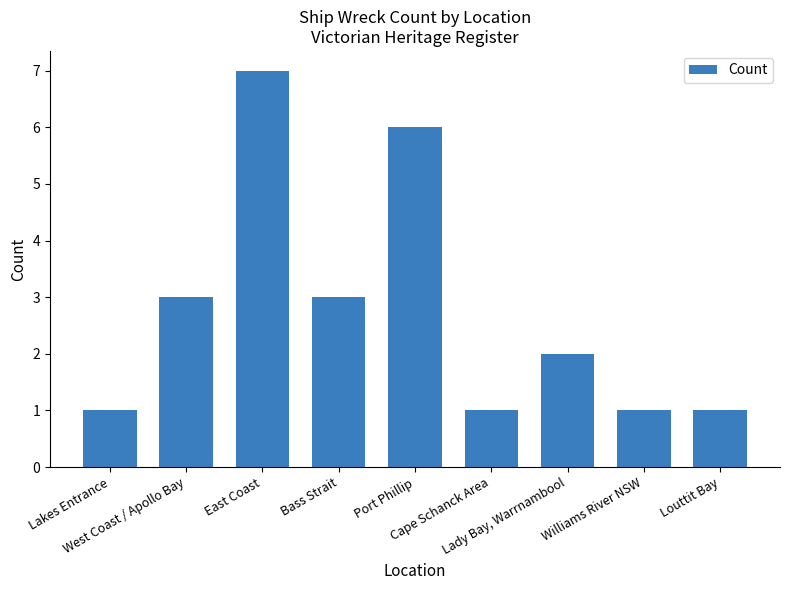

What is the greatest value displayed?

7